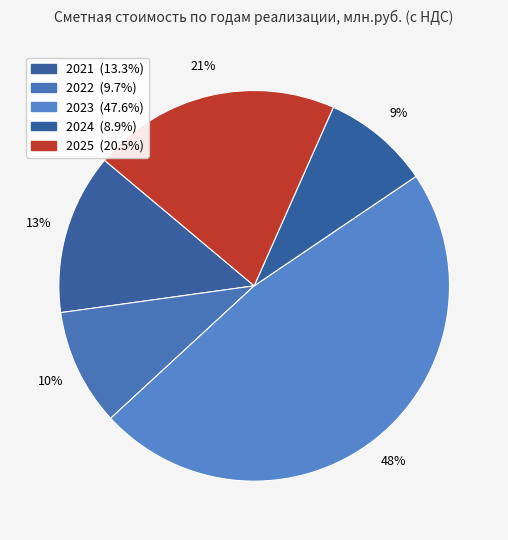

How many slices are in this pie chart?

5